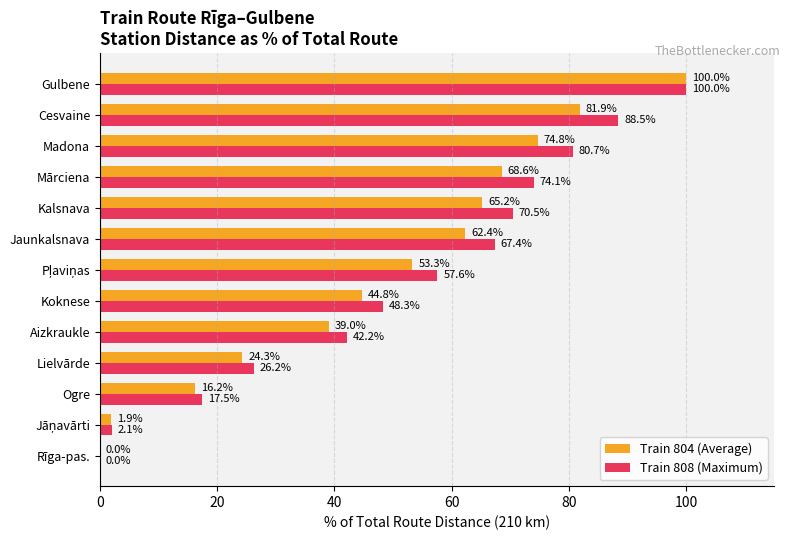

Where is Train 808 (Maximum) nearest to the value 50?

Koknese